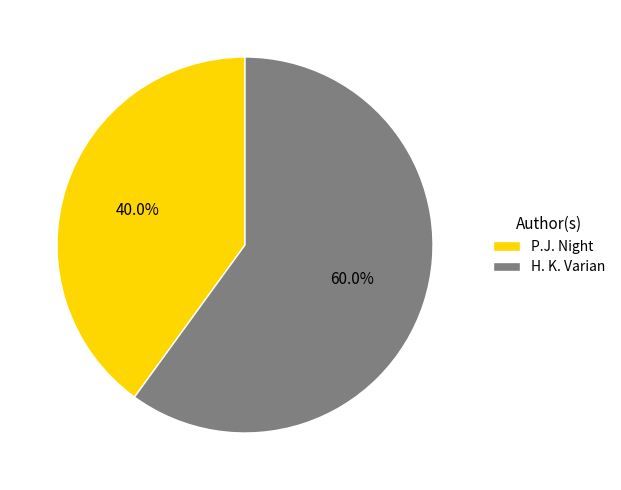

What is the smallest slice in the pie chart?

P.J. Night